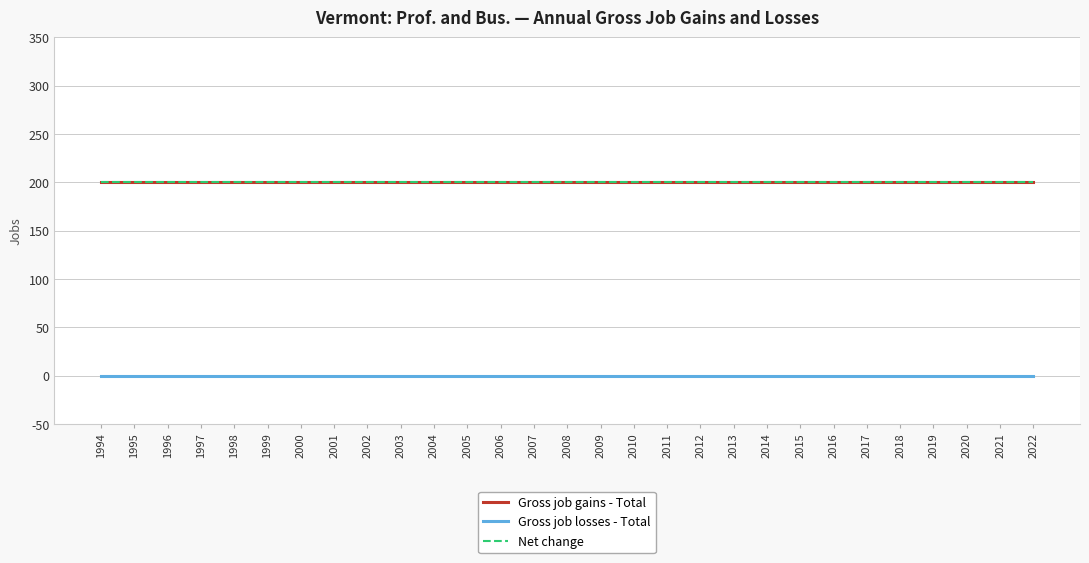

Does the chart display data point markers on the line(s)?

No